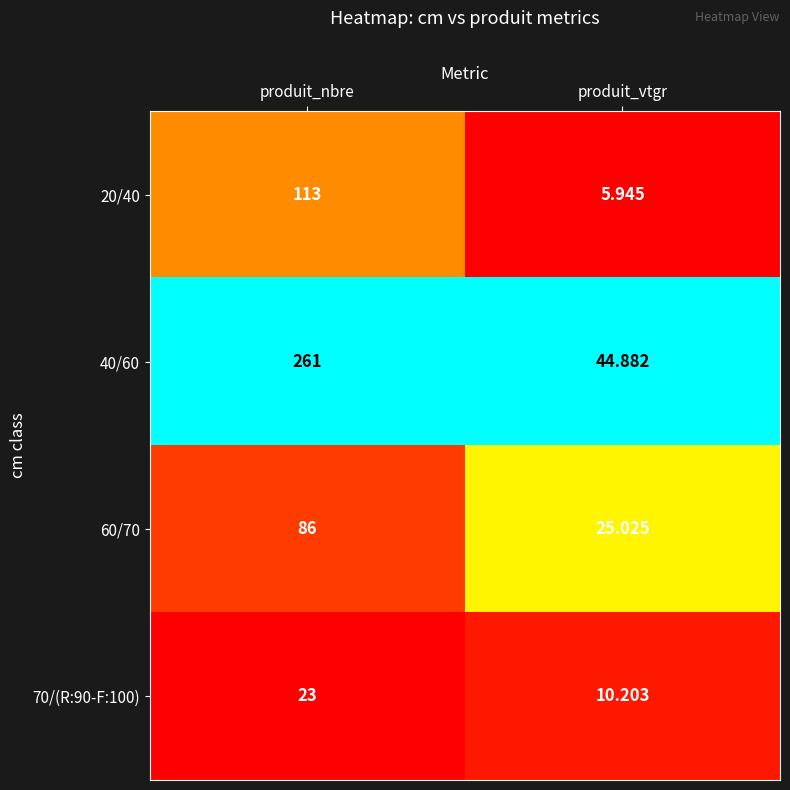

Which label corresponds to the largest value in the chart?

produit_nbre